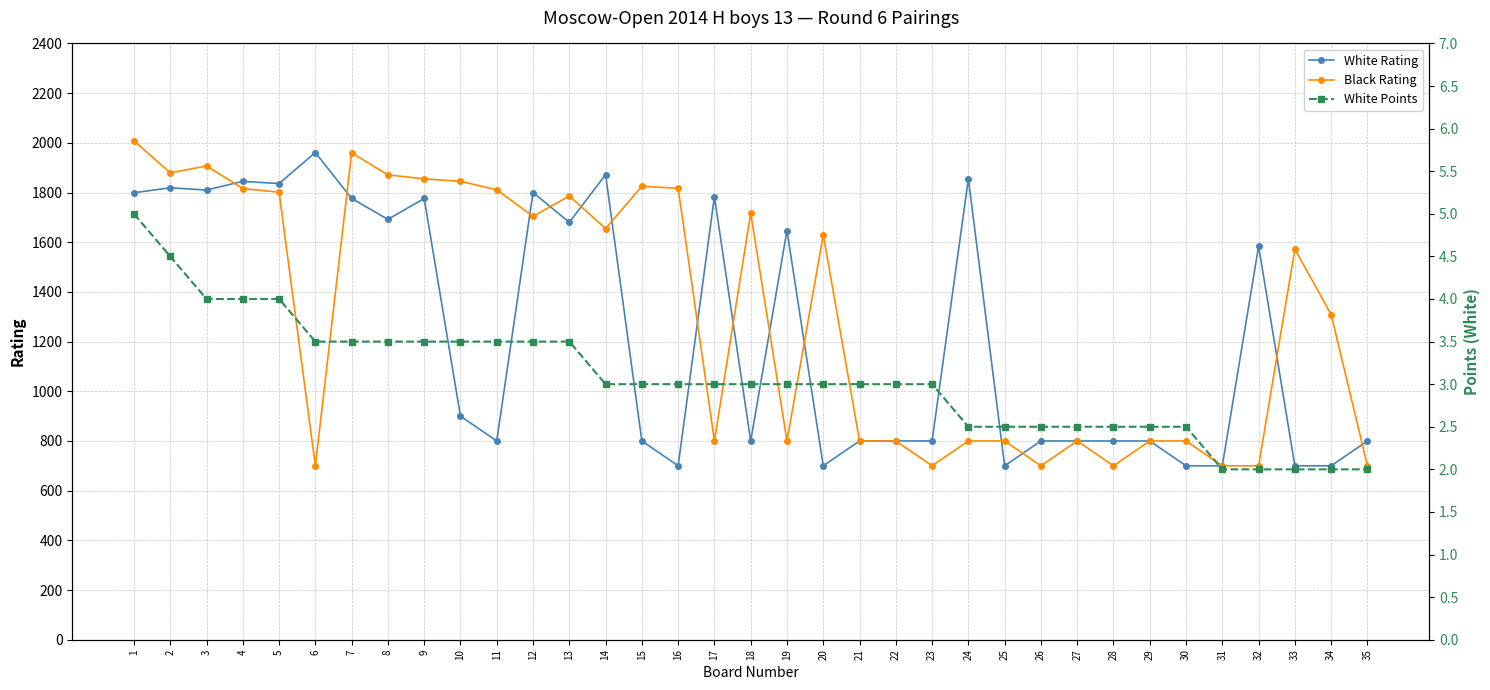

True or false: White Points and White Rating cross at least once.

False